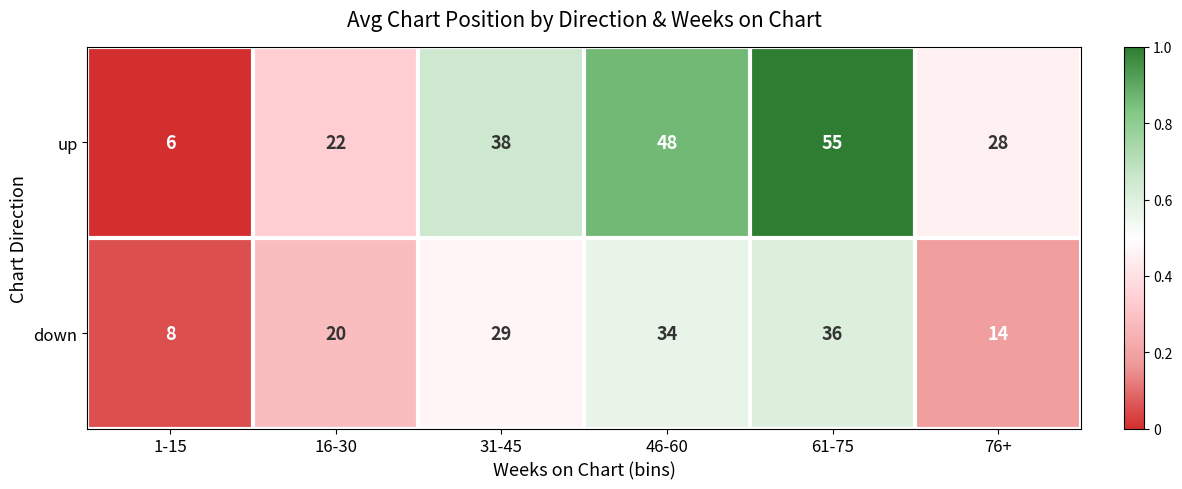

Which series has the largest range (max minus min)?

up